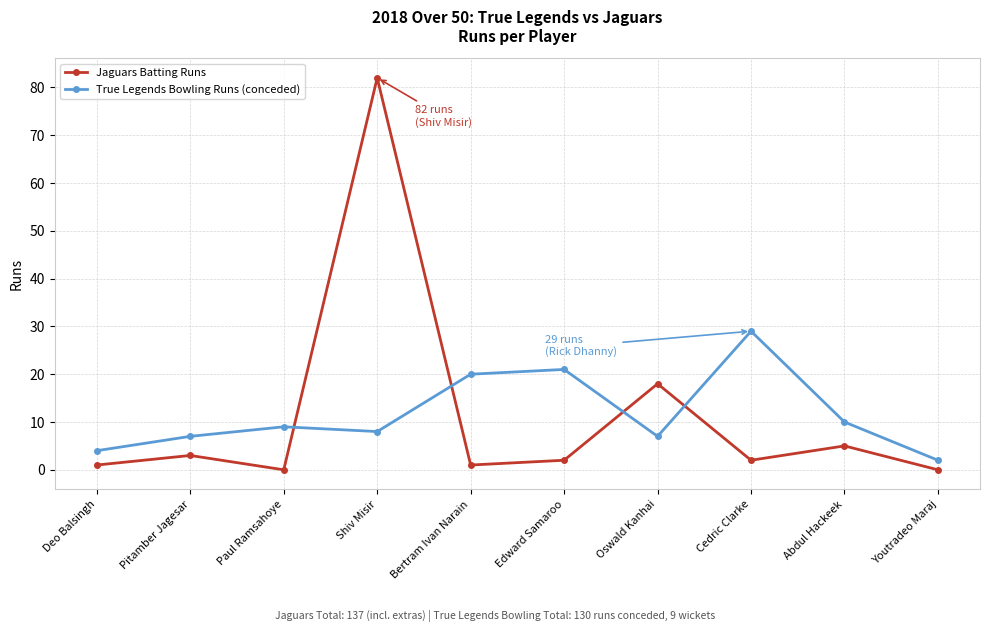

At which category does True Legends Bowling Runs (conceded) reach its first local peak?

Paul Ramsahoye